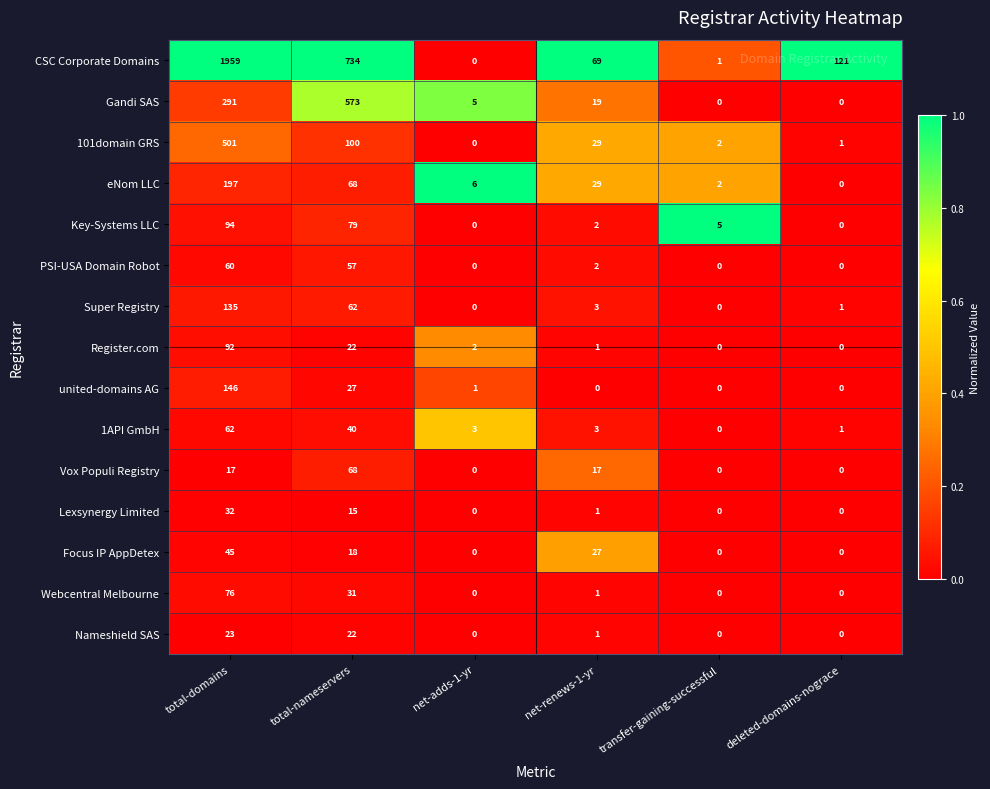

Read the 1API GmbH value at total-nameservers.

40